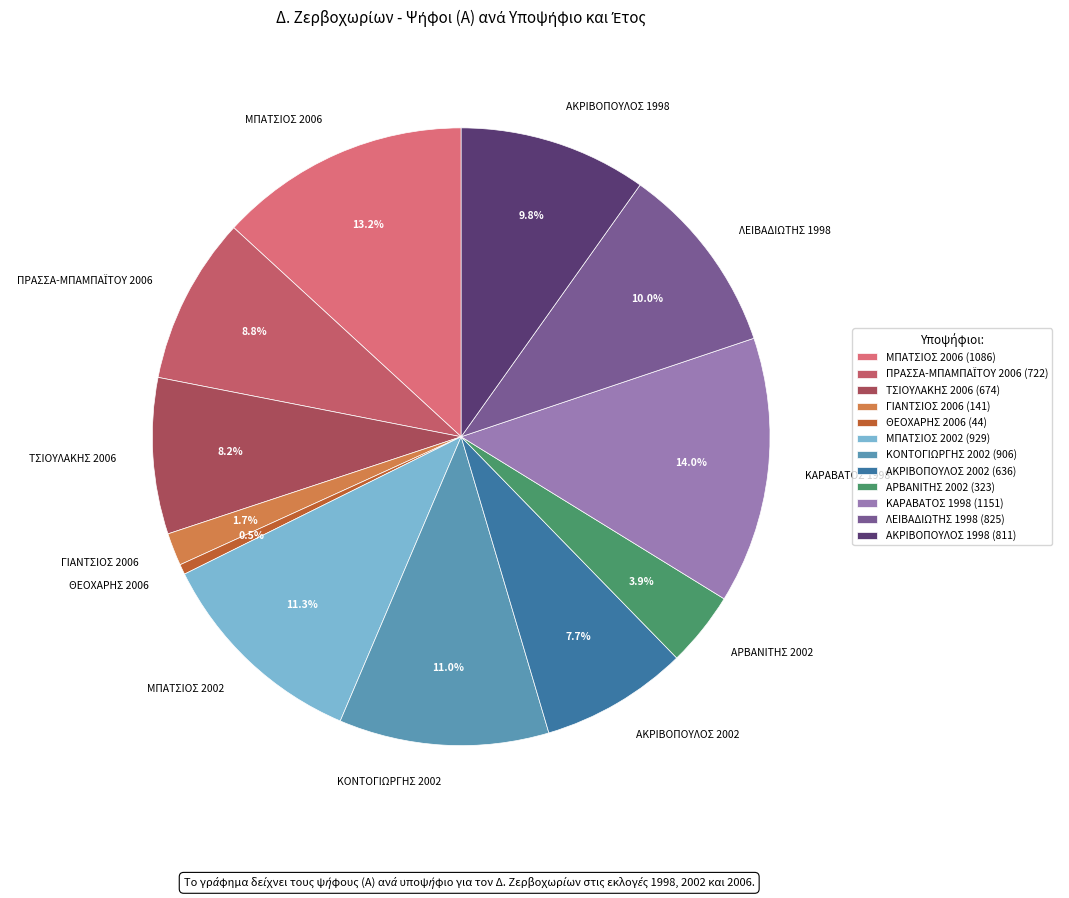

Combined, what portion of the pie is ΘΕΟΧΑΡΗΣ 2006 and ΑΡΒΑΝΙΤΗΣ 2002?

4.4%